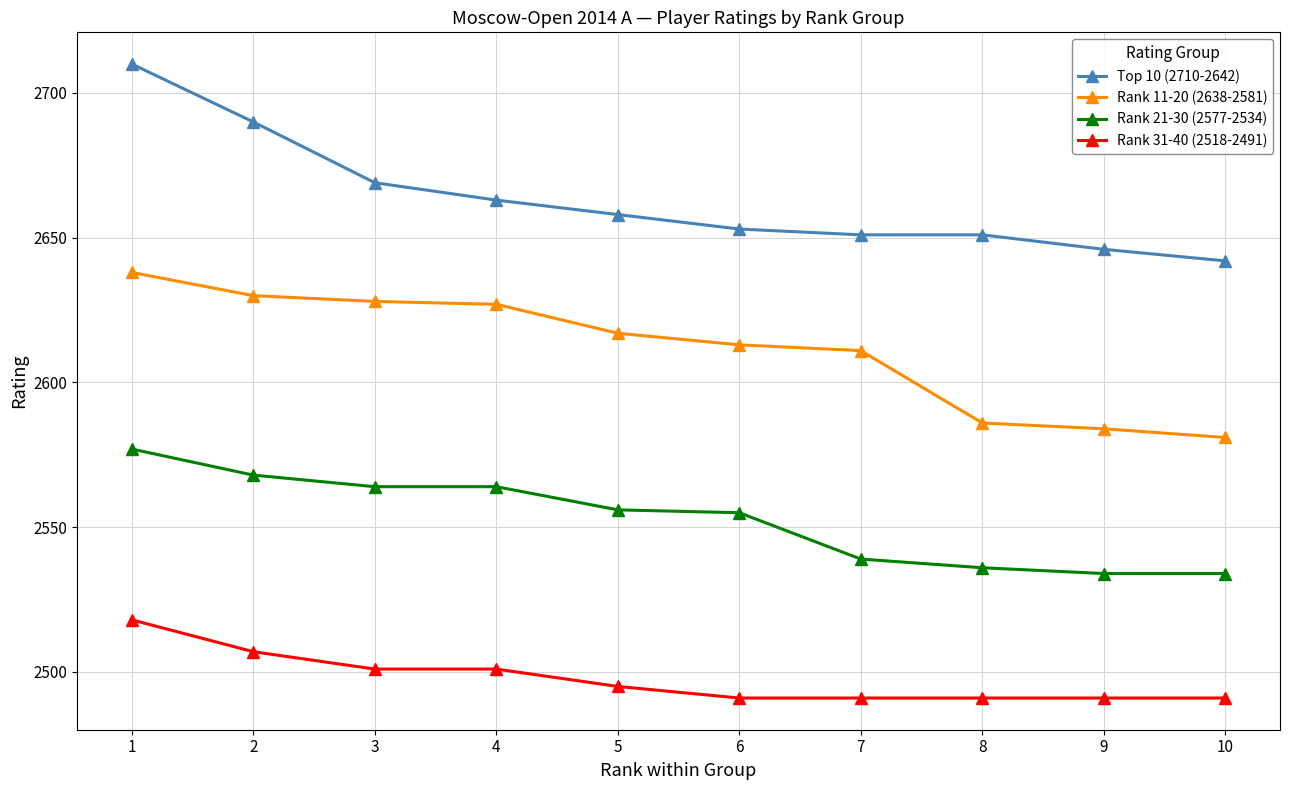

True or false: Top 10 (2710-2642) and Rank 11-20 (2638-2581) cross at least once.

False